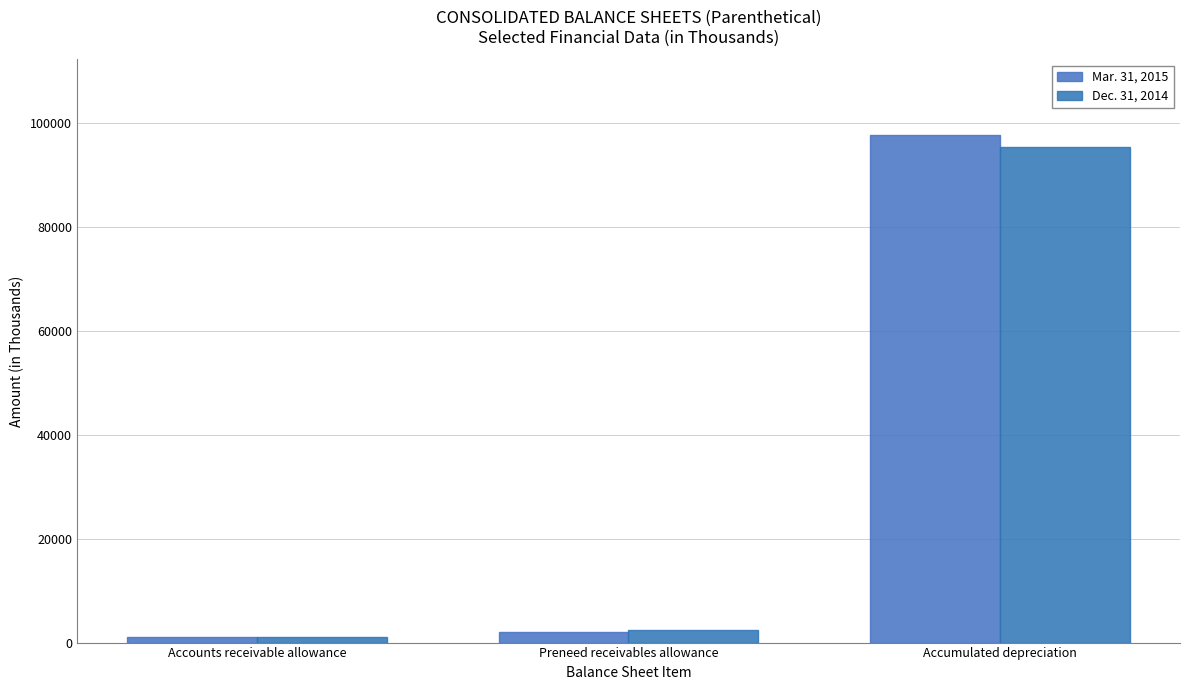

Reading right to left, transcribe all the data shown in this chart.

Mar. 31, 2015: Accumulated depreciation=97565	Preneed receivables allowance=1975	Accounts receivable allowance=1102
Dec. 31, 2014: Accumulated depreciation=95249	Preneed receivables allowance=2339	Accounts receivable allowance=1127